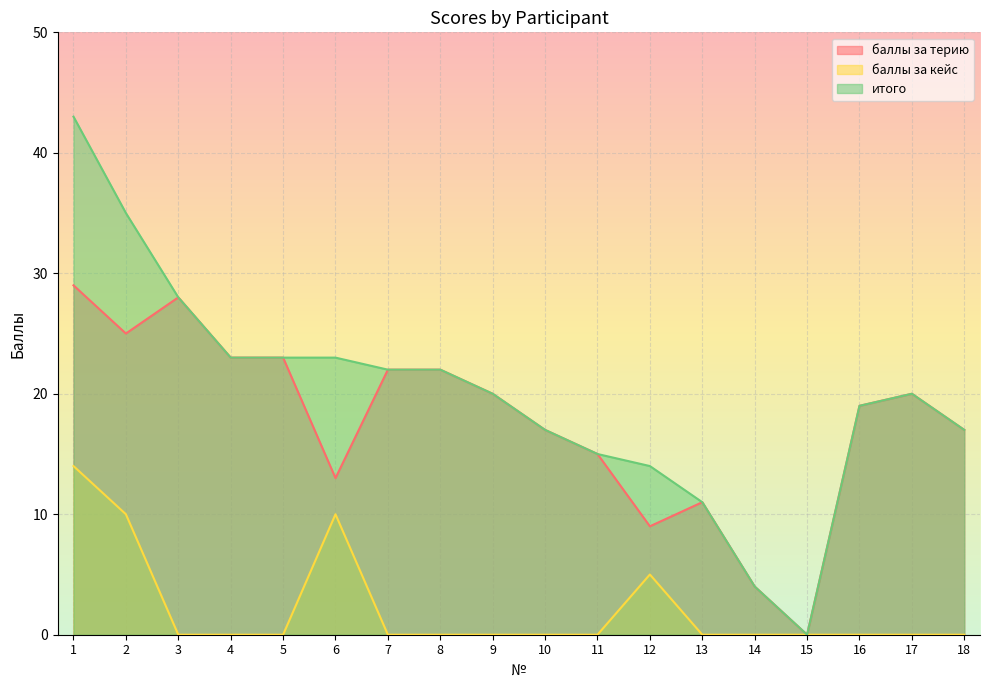

The баллы за терию series shows 15 at 13. True or false?

False